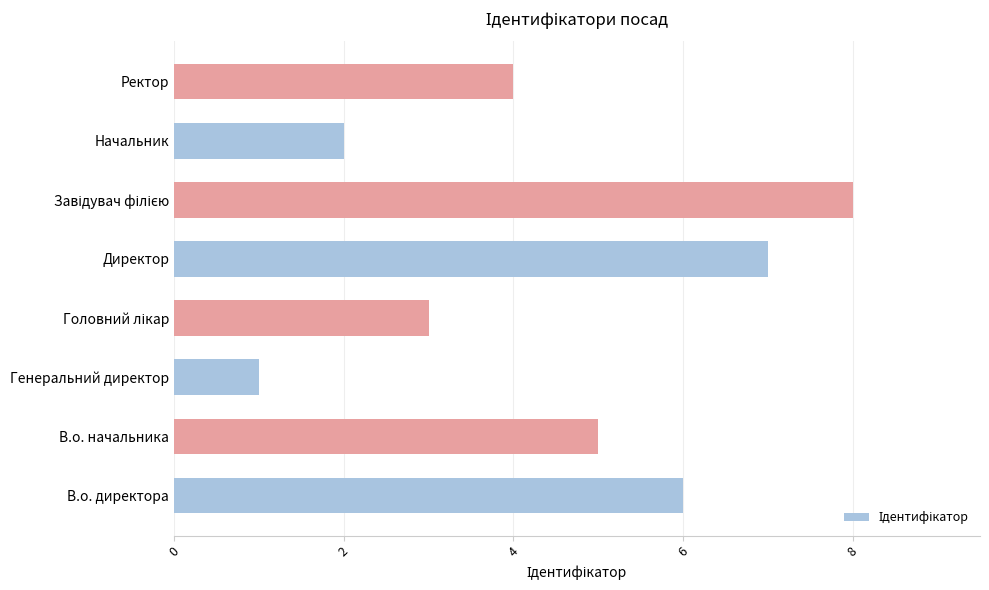

What is the ratio of the value at Начальник to the value at В.о. начальника?

0.4